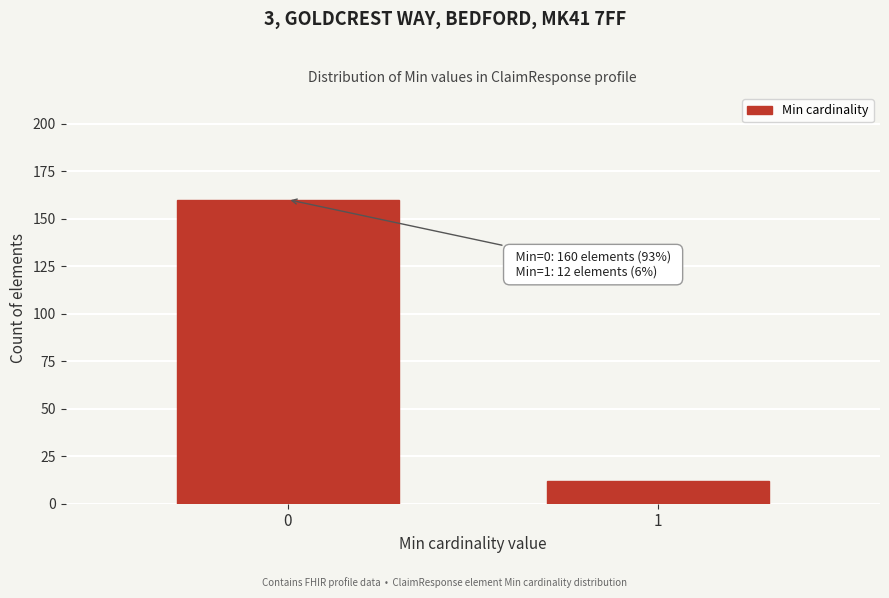

Reading right to left, what are all the values shown in this chart?

12	160